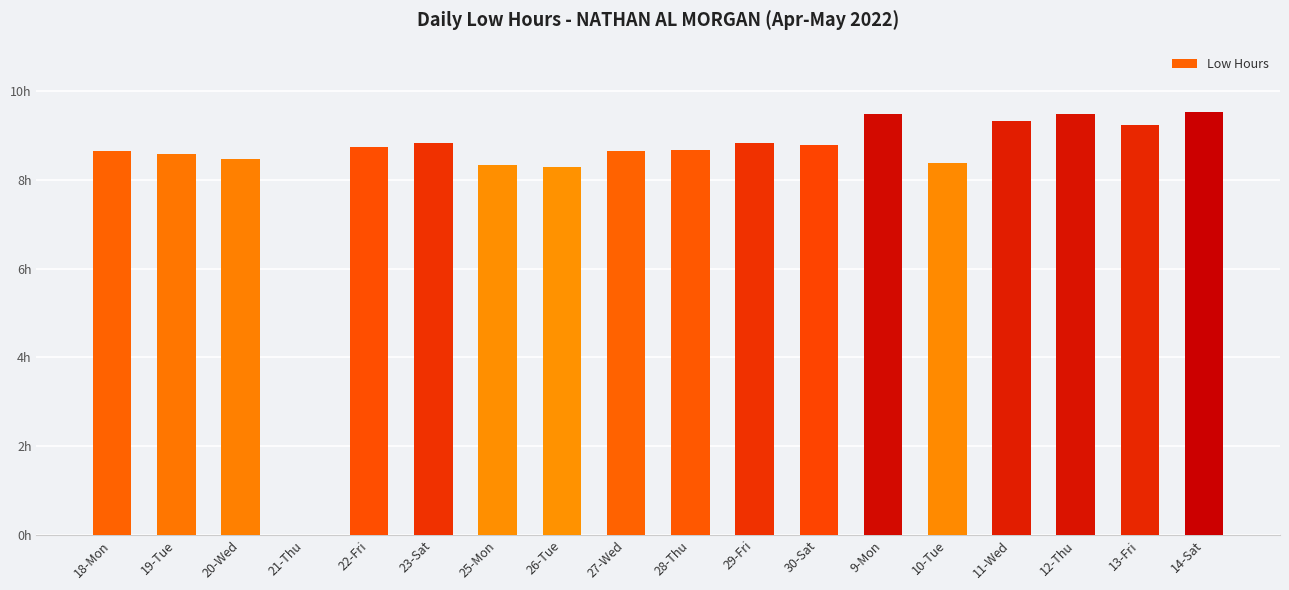

What is the label of the 18th bar from the left?

14-Sat